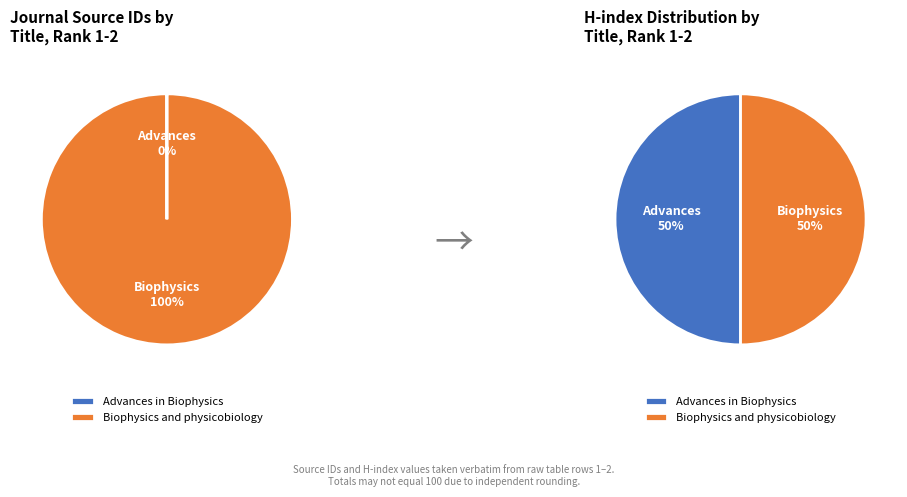

How many segments does this pie chart have?

2